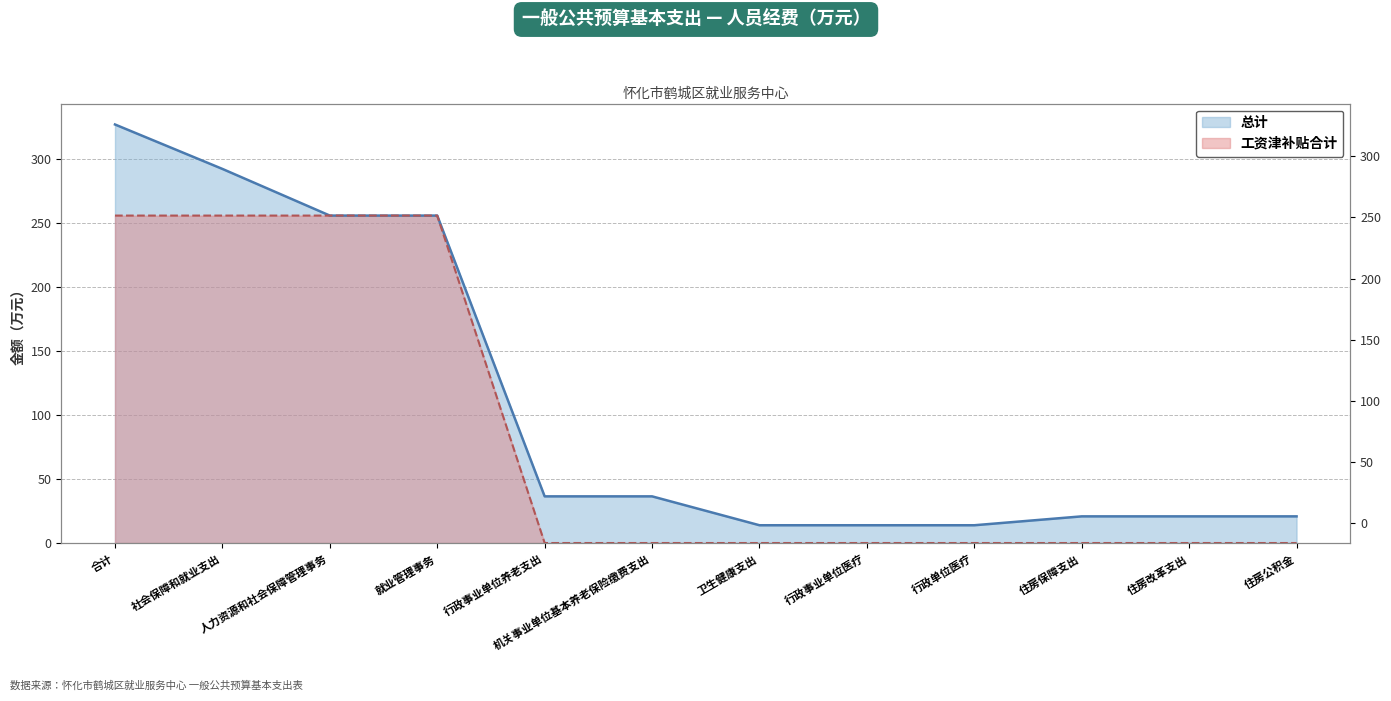

Between 人力资源和社会保障管理事务 and 住房公积金, which series saw the biggest shift?

工资津补贴合计